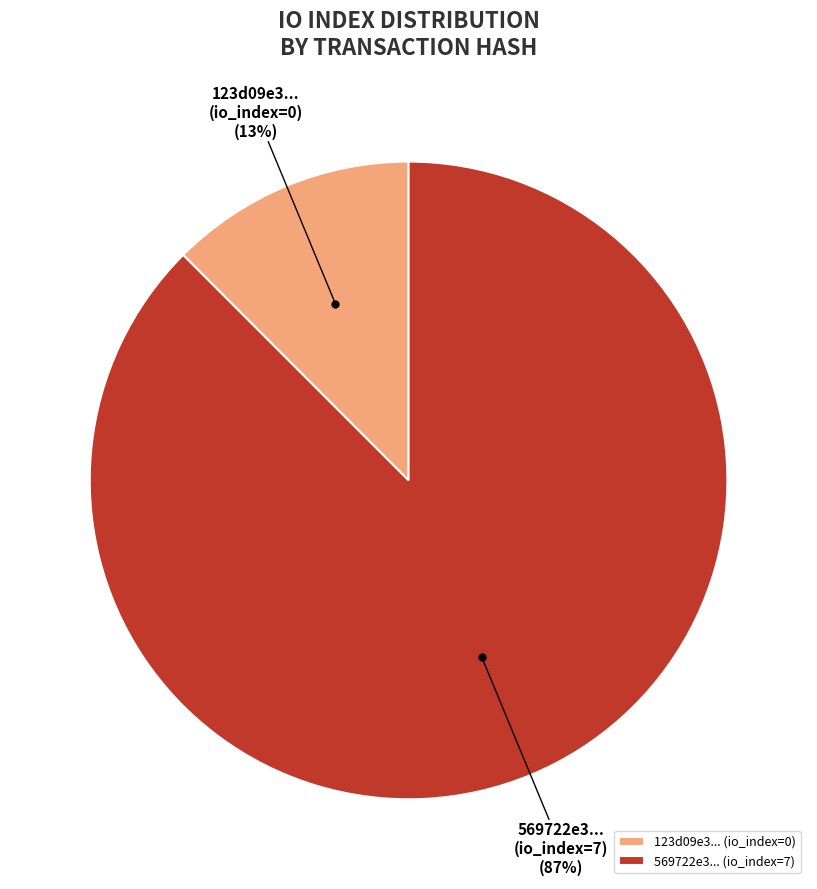

Is it true that 123d09e3... (io_index=0) is 12% of the pie?

True